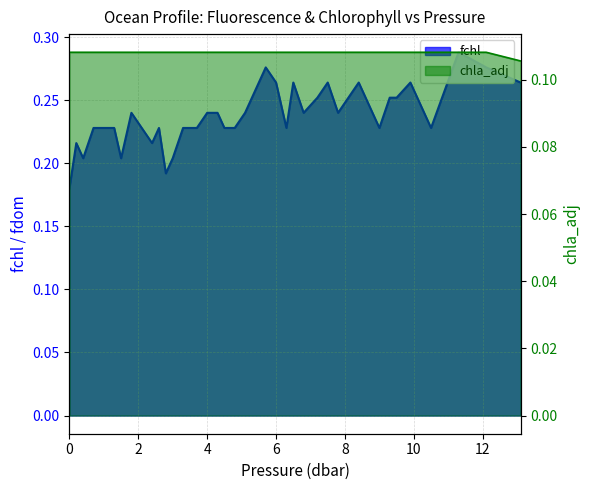

What is the value of the 16th point from the left?

0.2